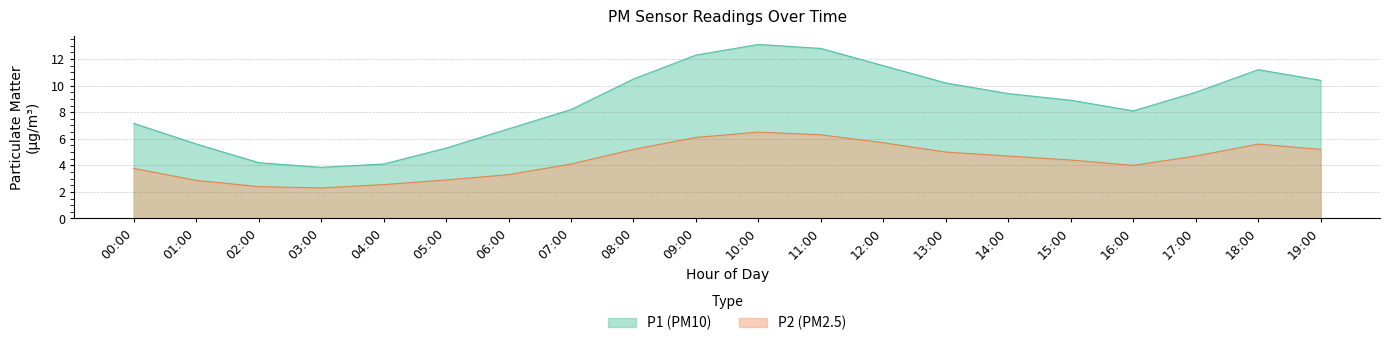

List the series in order of their overall mean, lowest first.

P2 (PM2.5), P1 (PM10)